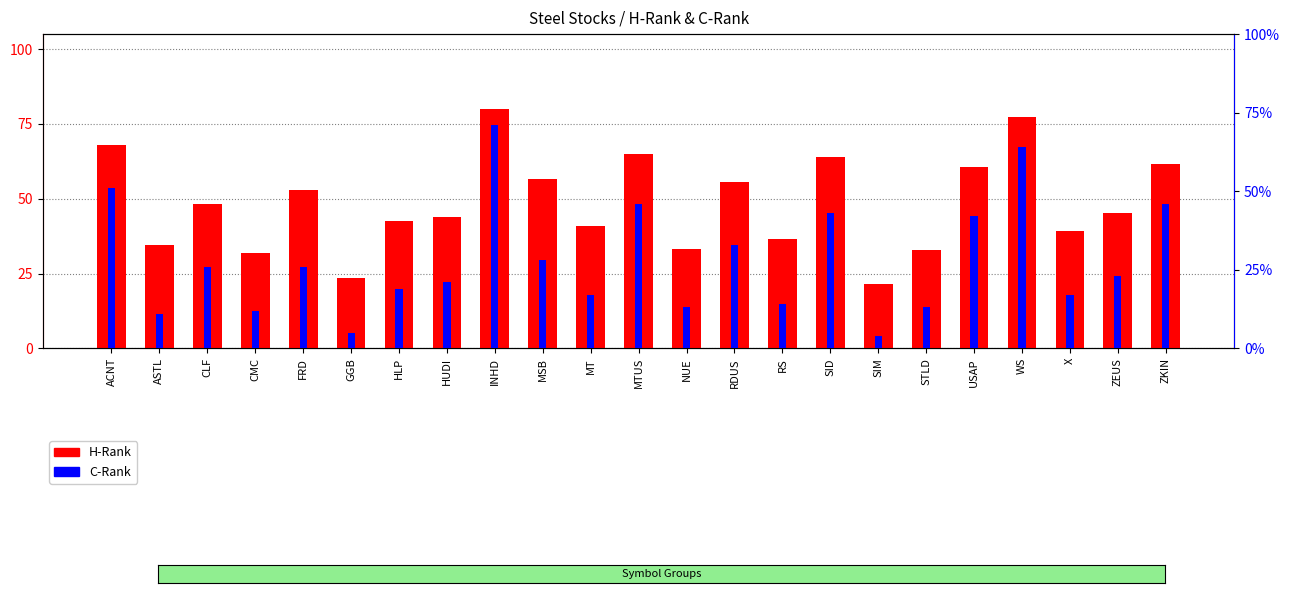

What is the minimum value shown in the chart?

4.0